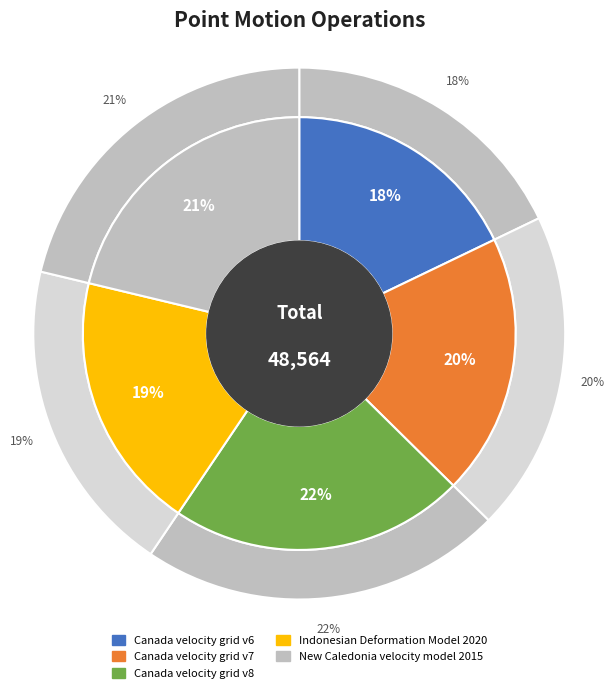

What percentage is the Canada velocity grid v7 slice, to the nearest percent?

20%